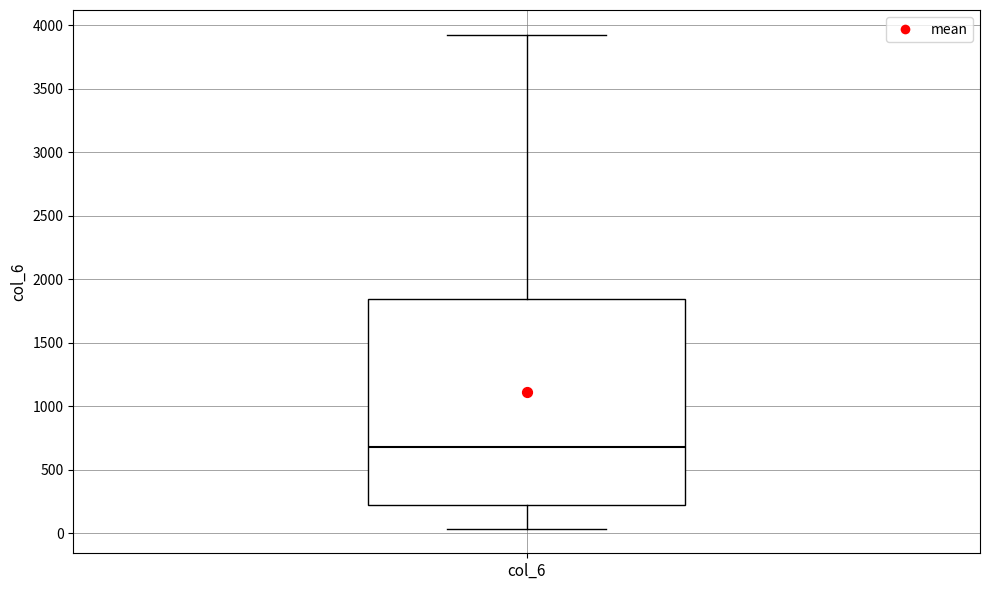

Where is the lower edge of the box for col_6 on the y-axis? The values are not printed on the chart, so give them approximately, as read against the axis.

200